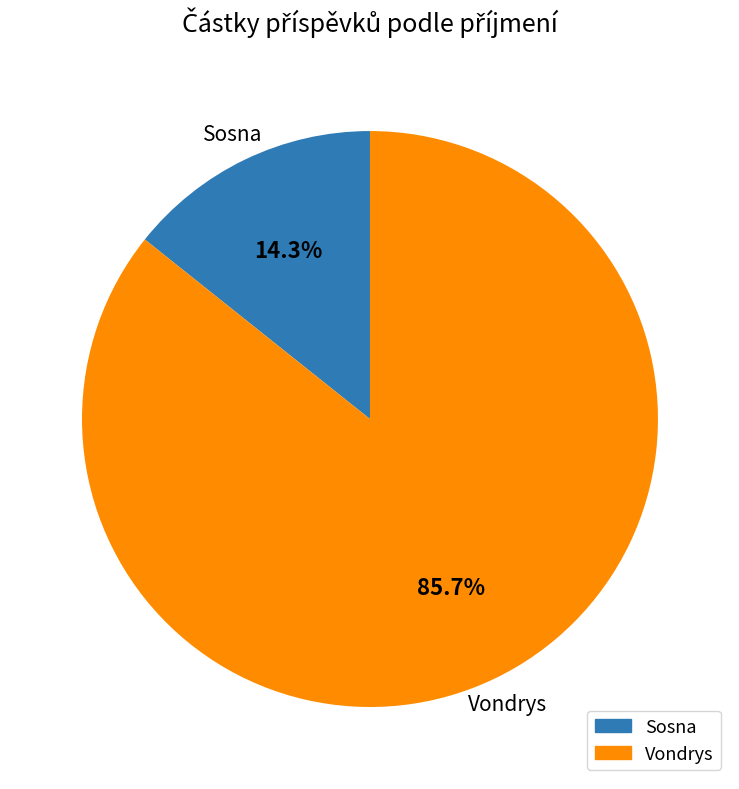

Is it true that Sosna is 27% of the pie?

False